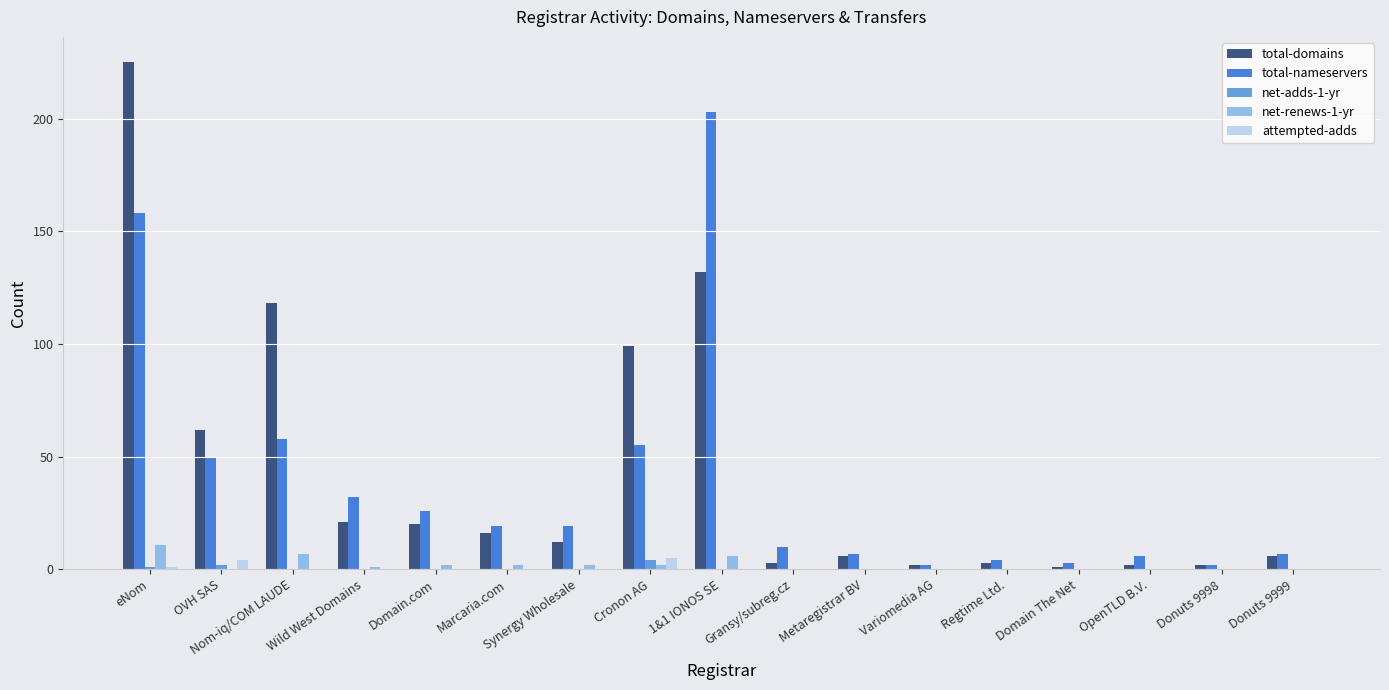

Where is total-domains nearest to the value 113?

Nom-iq/COM LAUDE